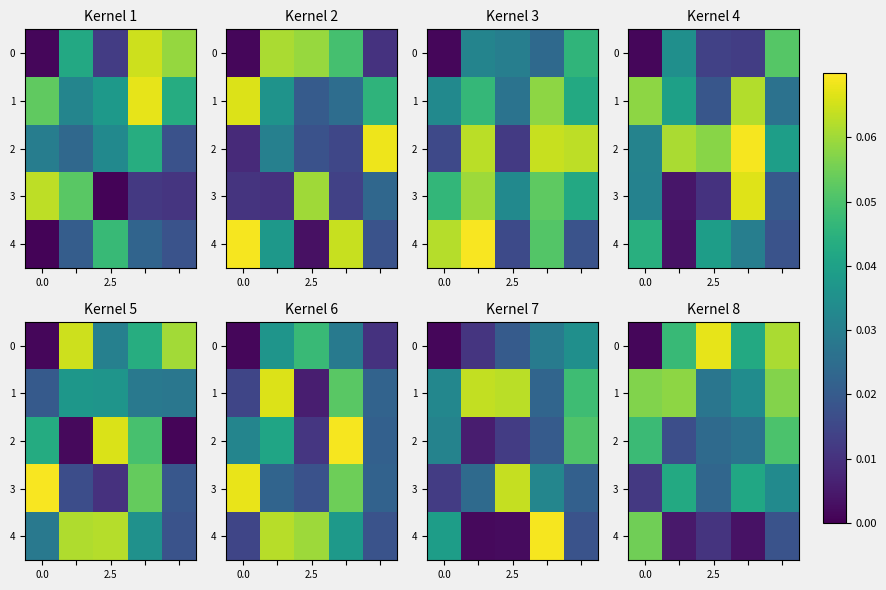

Is the value of row_0 at 2.5 greater than the value of row_2 at 2?

Yes